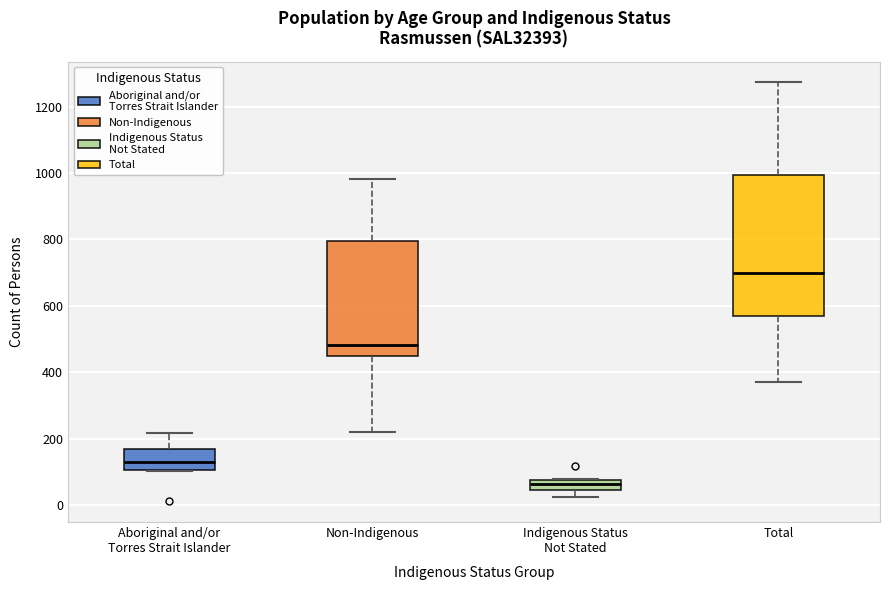

Where does the median line of the box for Non-Indigenous sit on the y-axis? The values are not printed on the chart, so give them approximately, as read against the axis.

480